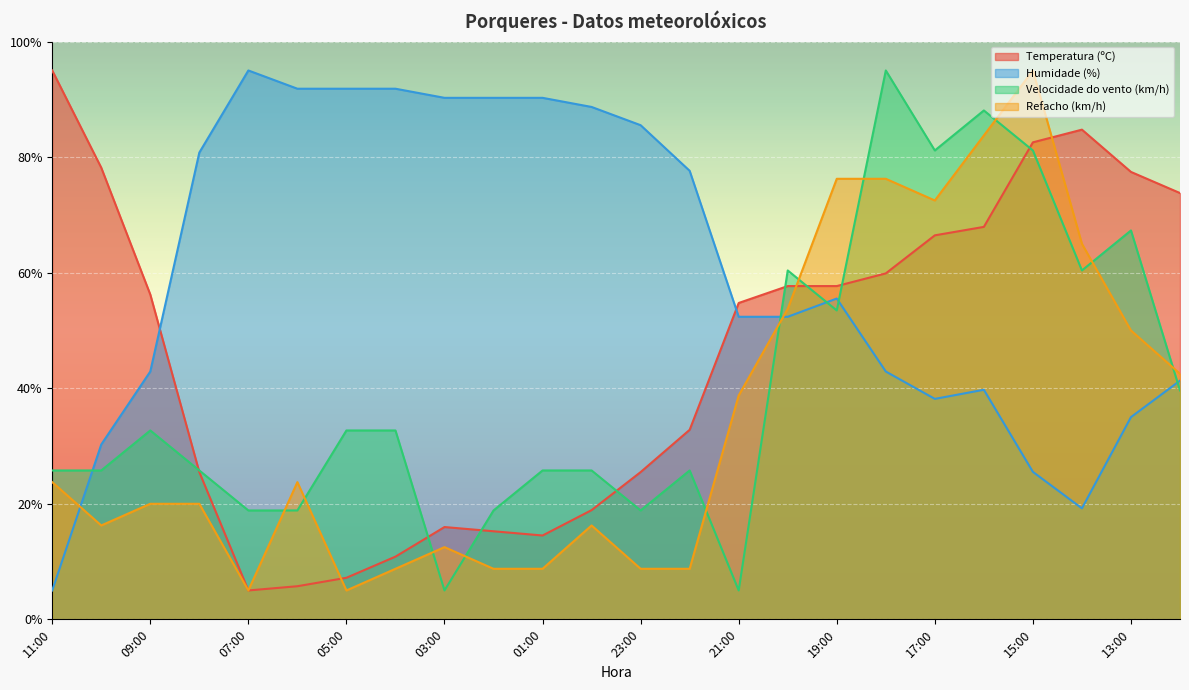

List the series in order of their overall mean, highest first.

Humidade (%), Temperatura (ºC), Velocidade do vento (km/h), Refacho (km/h)